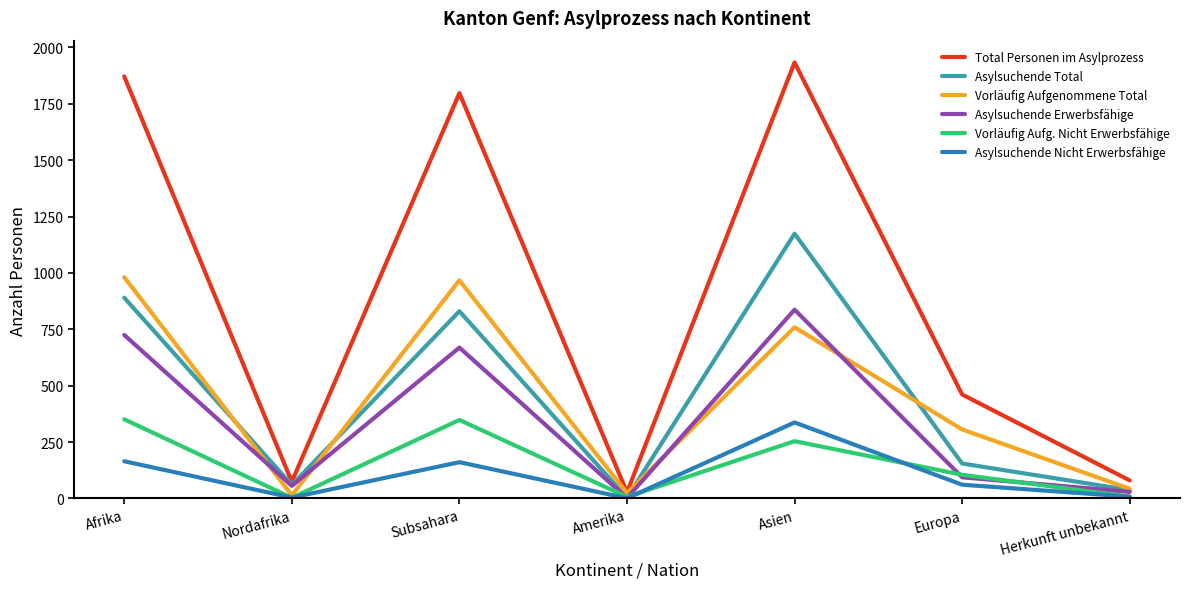

Which series has the largest total across all categories?

Total Personen im Asylprozess